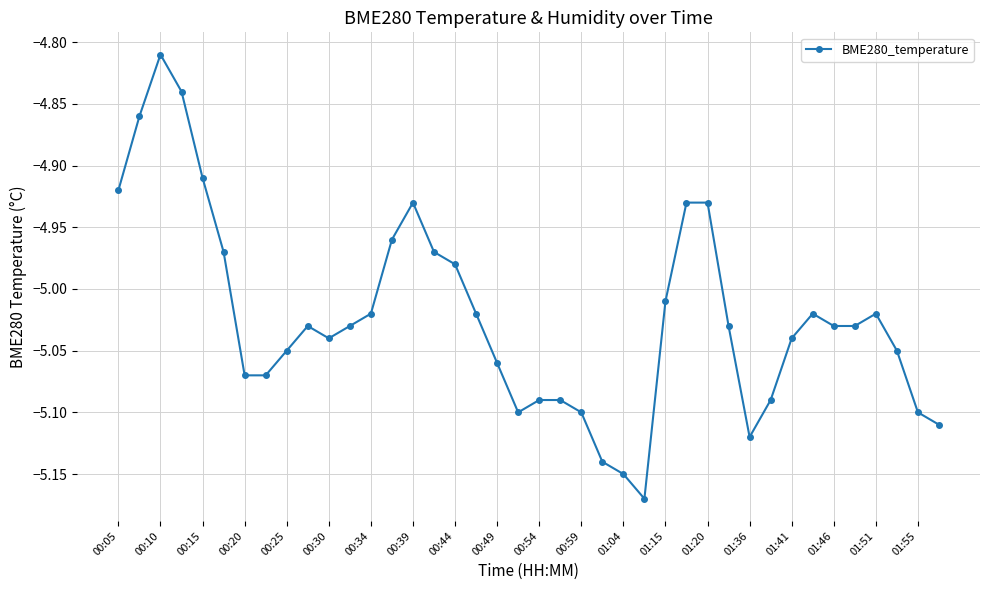

What is the difference between the maximum and second lowest values?

0.3